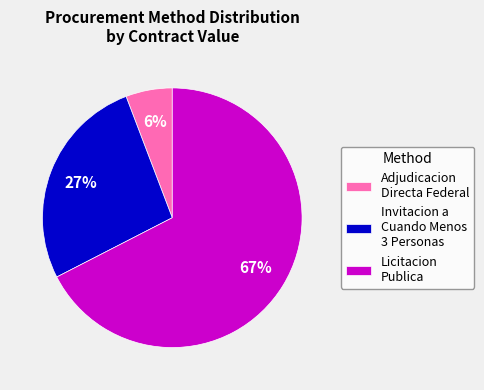

Rank the categories by value from lowest to highest.

Adjudicacion Directa Federal, Invitacion a Cuando Menos 3 Personas, Licitacion Publica